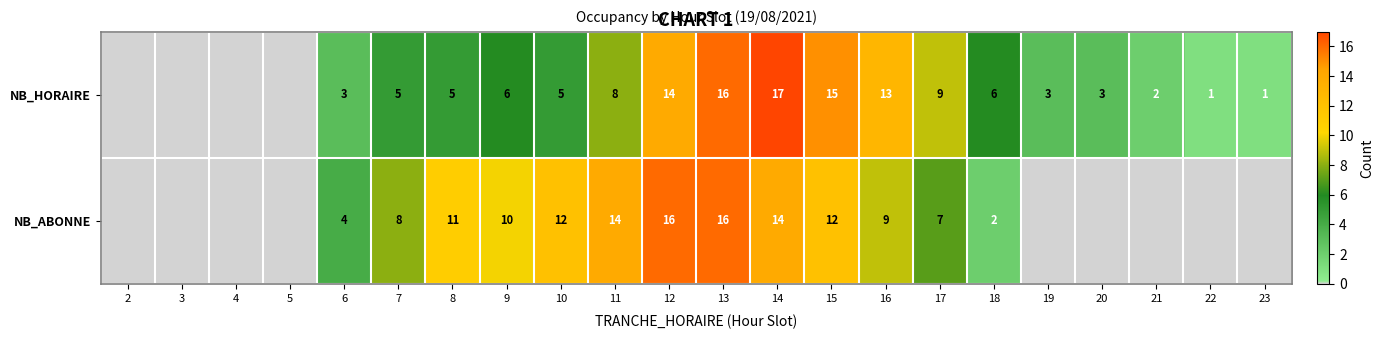

The value of NB_ABONNE at 16 is 2. True or false?

False